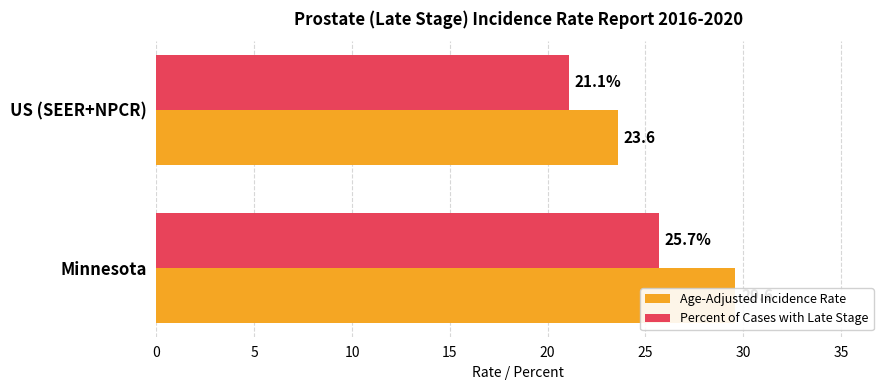

What is the highest value of the Percent of Cases with Late Stage series?

25.7